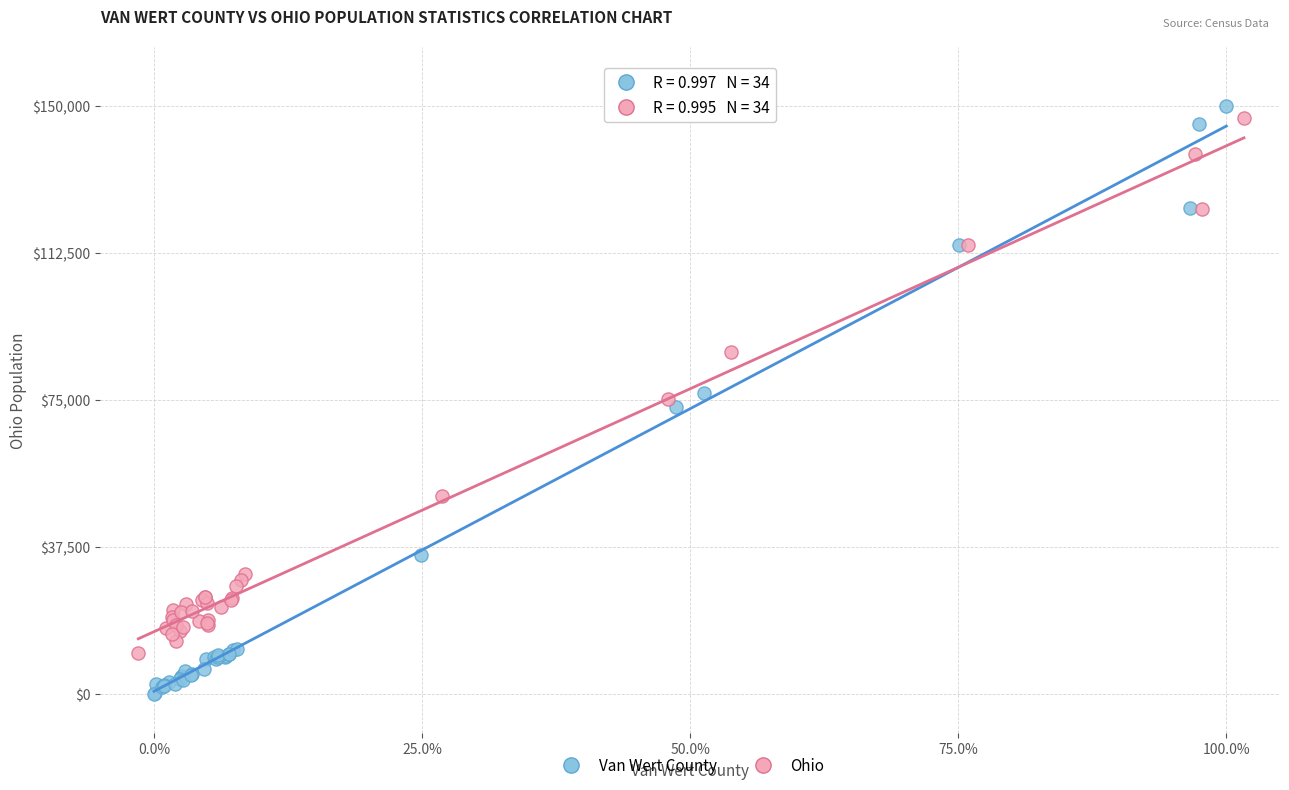

Which series contains the lowest Y value?

Van Wert County